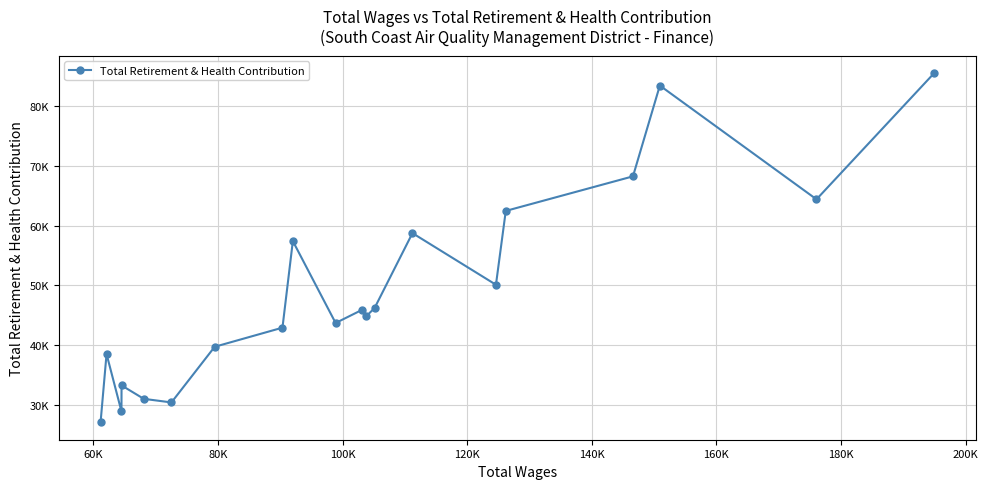

What is the smallest value displayed?

27035